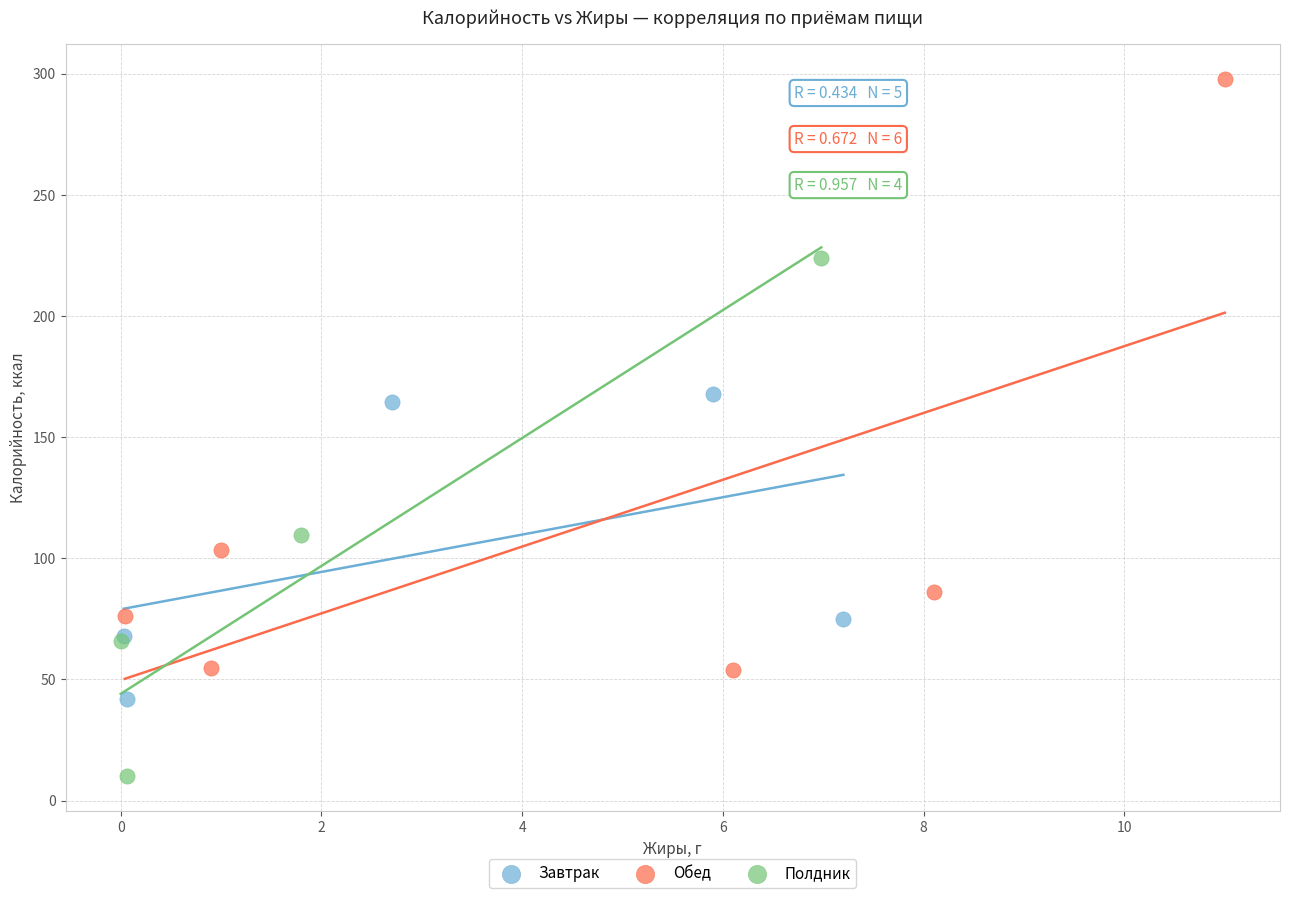

Which series has the widest spread of Y values?

Обед